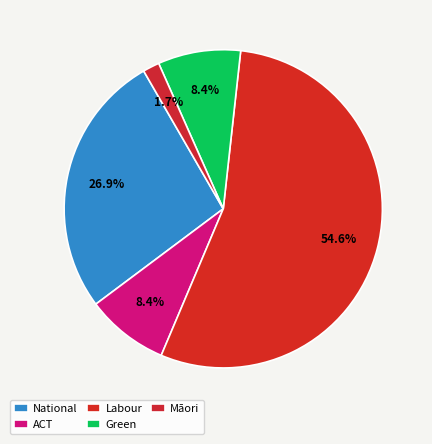

The Māori slice represents 2% of the pie. True or false?

True